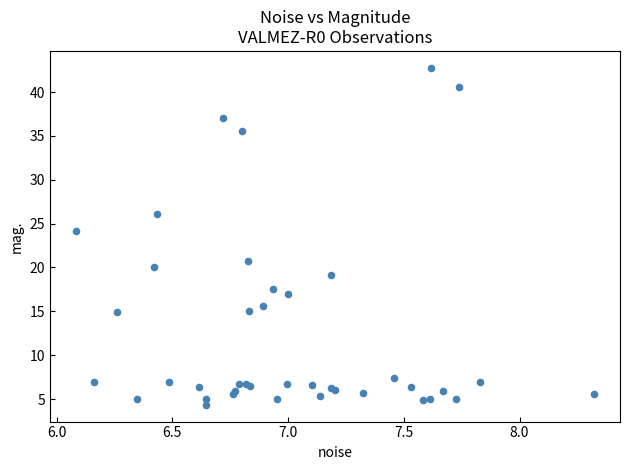

What Y value in the scatter plot is closest to 23?

24.2